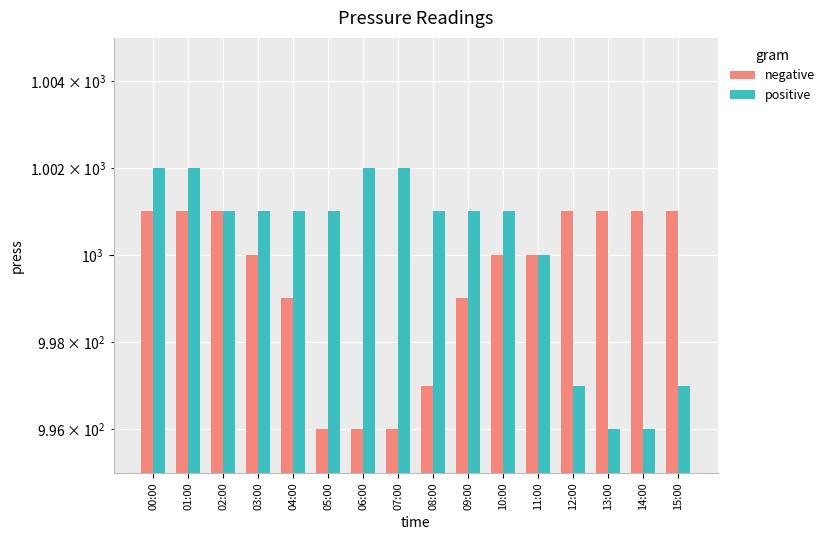

What is the sum of the positive values at 07:00 and 12:00?

1999